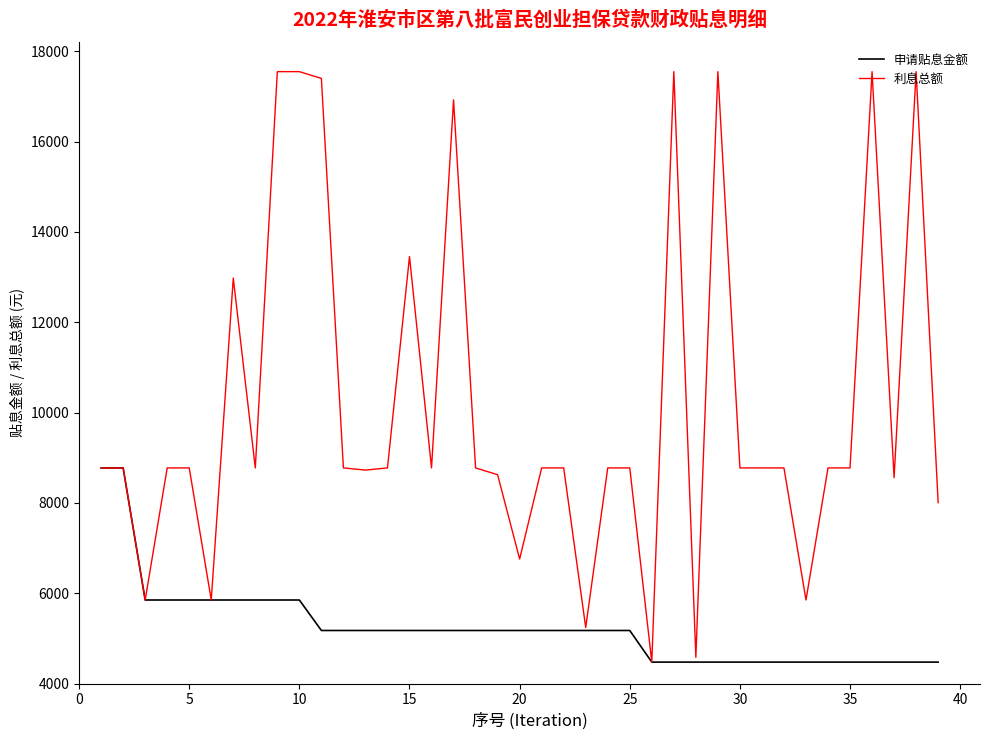

Which series has the largest total across all categories?

利息总额